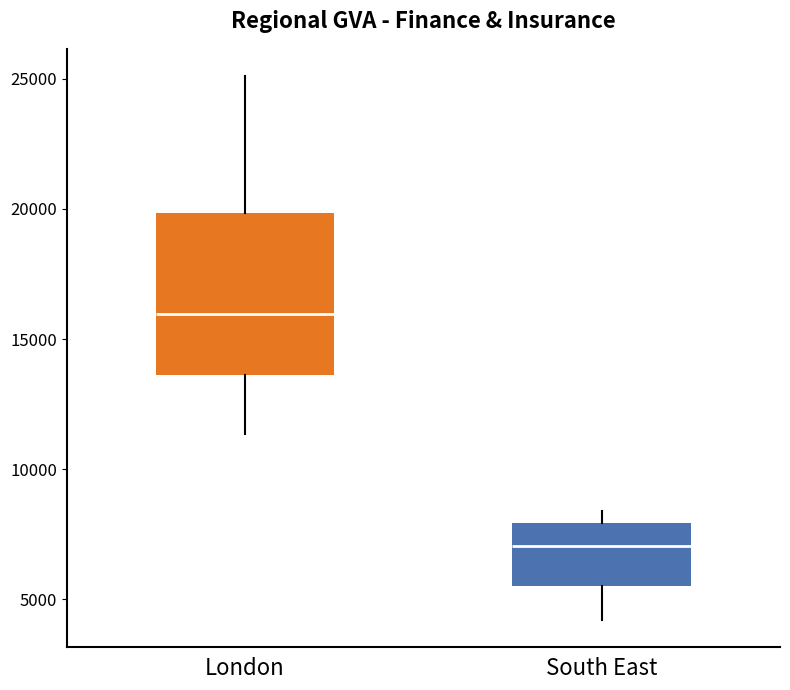

Reading left to right, read every box against the y-axis: the position of its median line, the range the box covers, and the ends of its whiskers. The values are not printed on the chart, so give them approximately, as read against the axis.

London: median 16000, box 13500 to 20000, whiskers 11500 to 25000
South East: median 7000, box 5500 to 8000, whiskers 4000 to 8500